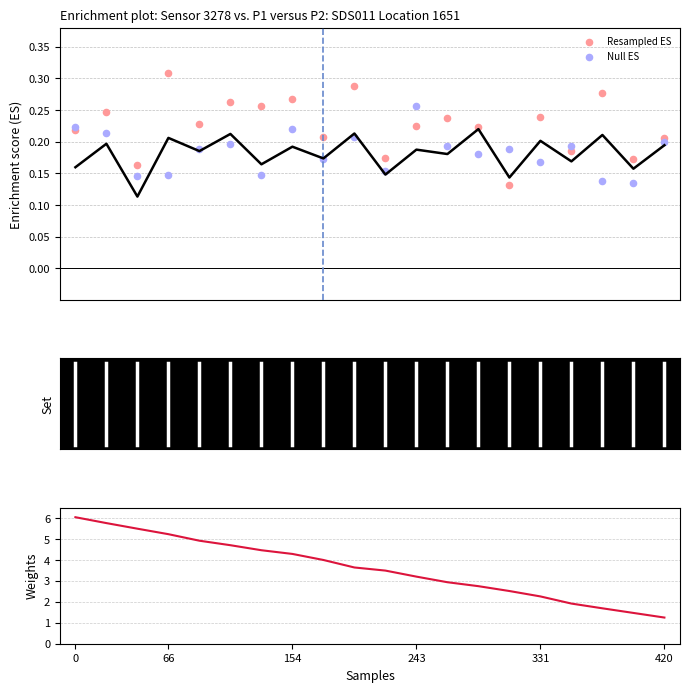

At how many categories does at least one series exceed 4?

8